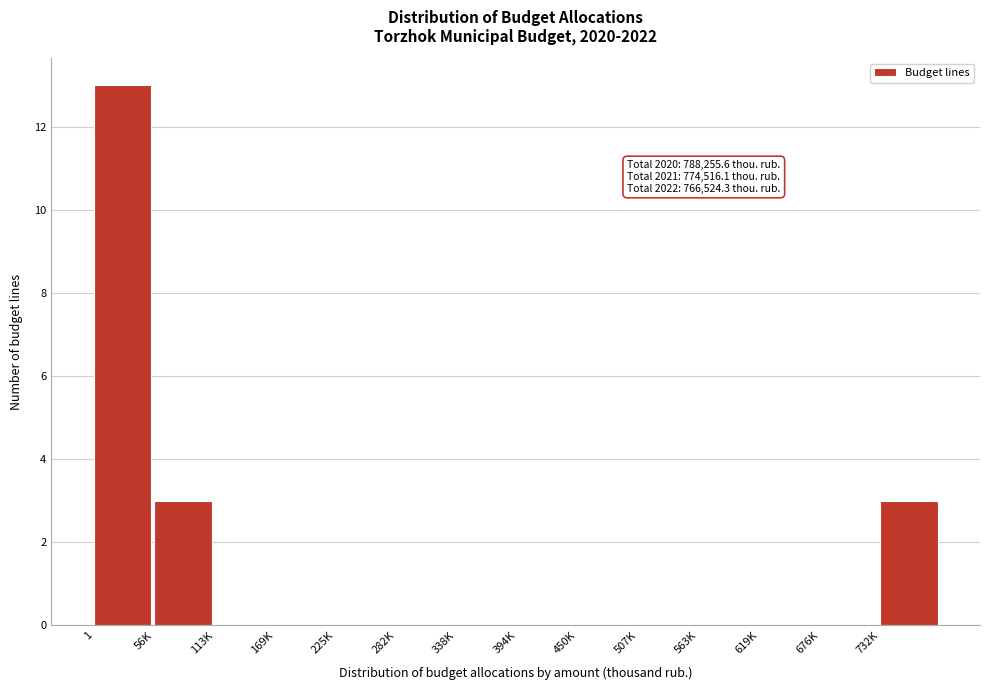

Reading right to left, extract all data points from this chart.

732K=3	676K=0	619K=0	563K=0	507K=0	450K=0	394K=0	338K=0	282K=0	225K=0	169K=0	113K=0	56K=3	1=13